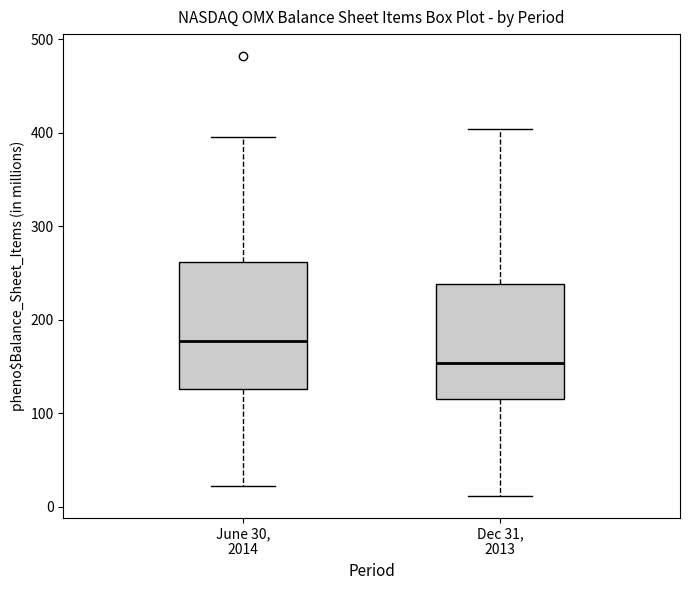

Reading left to right, transcribe this box plot: for each box, give where its median line is, the range the box spans, and where its two whiskers end, as read against the y-axis. The values are not printed on the chart, so give them approximately, as read against the axis.

June 30, 2014: median 180, box 130 to 260, whiskers 20 to 400
Dec 31, 2013: median 150, box 120 to 240, whiskers 10 to 400